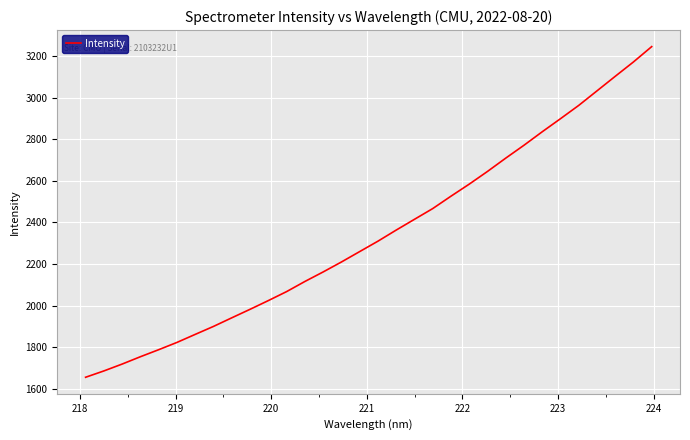

What is the maximum value shown in the chart?

3246.0